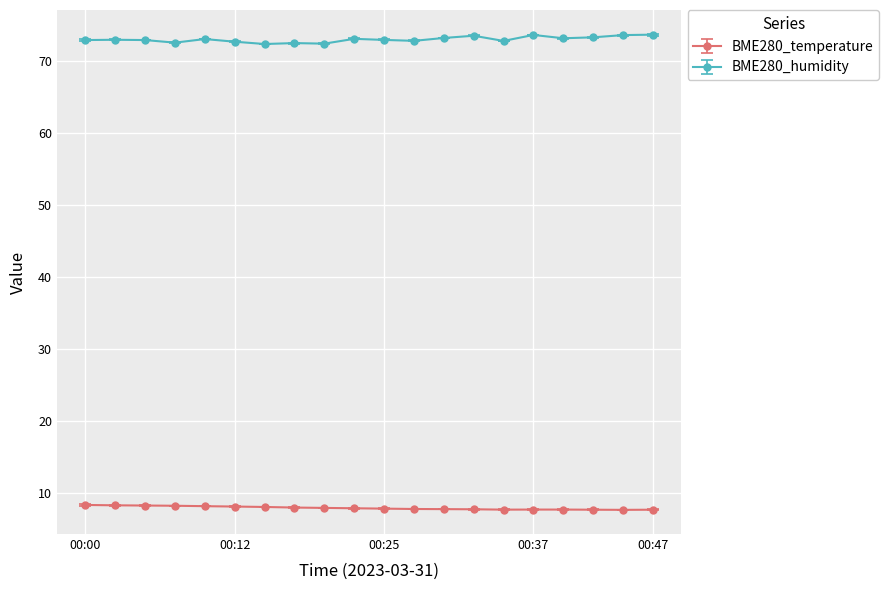

What is the average value of the BME280_humidity series?

73.0